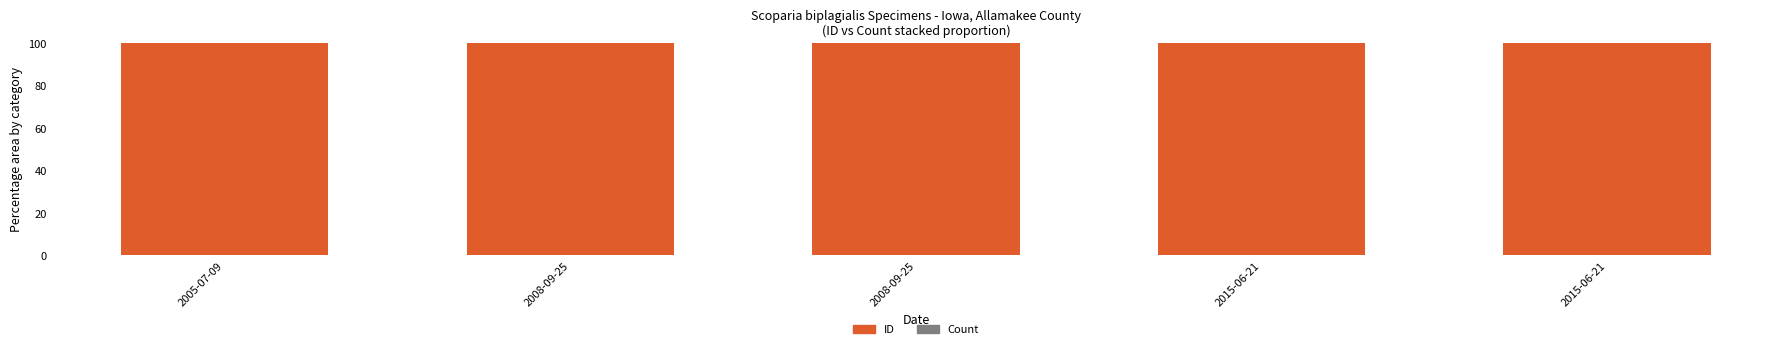

Are the bars horizontal?

No